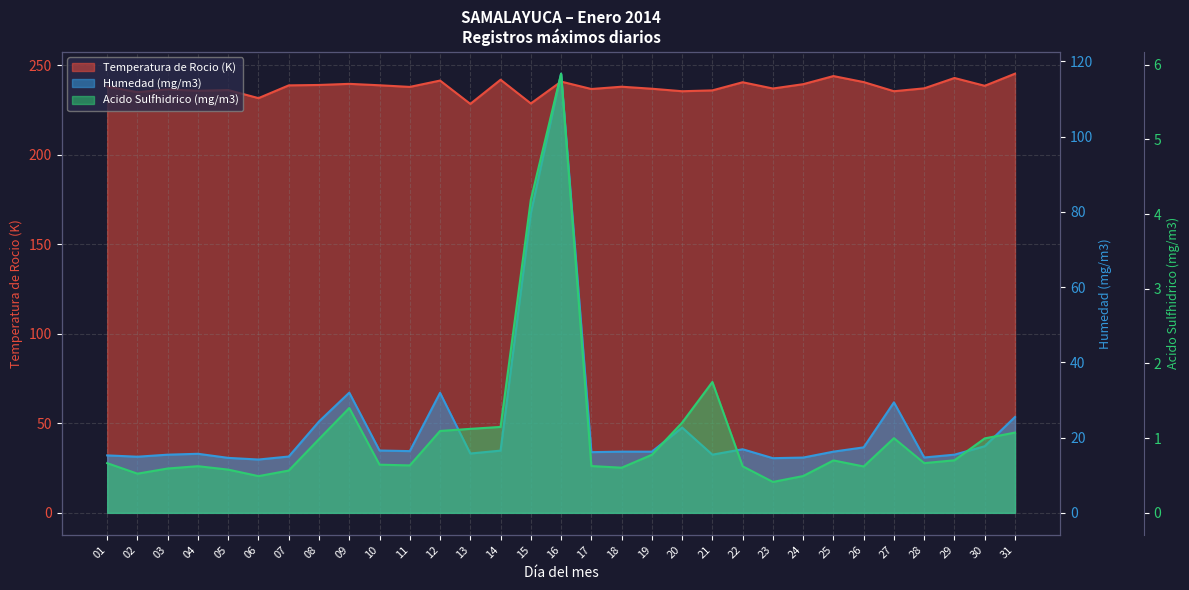

What is the value of the Acido Sulfhidrico (mg/m3) point at the 8th from the left?

1.0